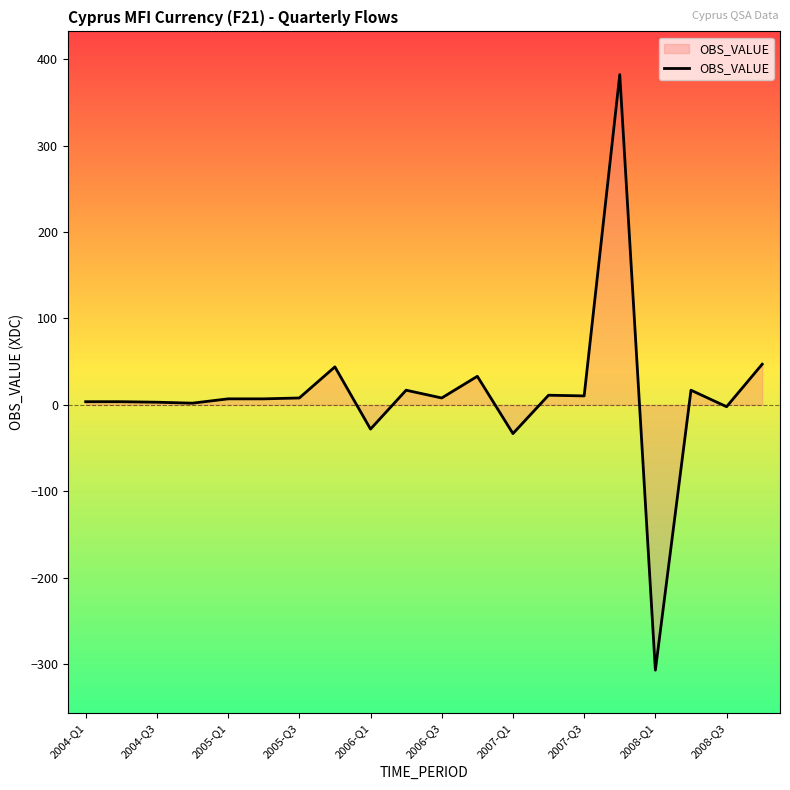

What is the minimum value shown in the chart?

-307.0